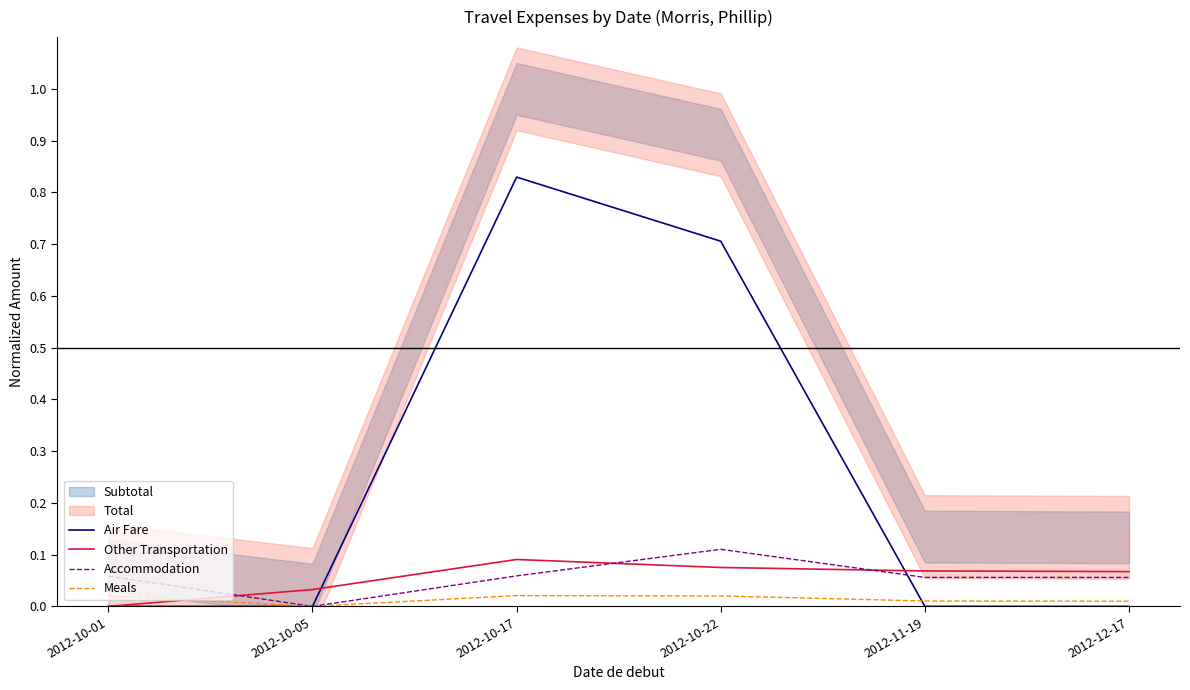

At how many categories does at least one series exceed 0?

6